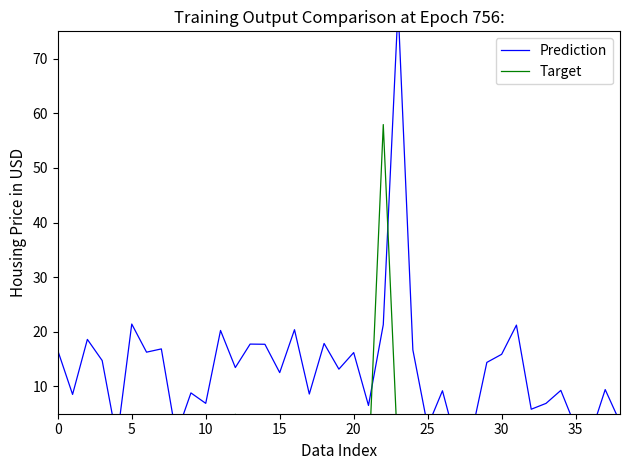

How many values in the Target series are below 0?

20